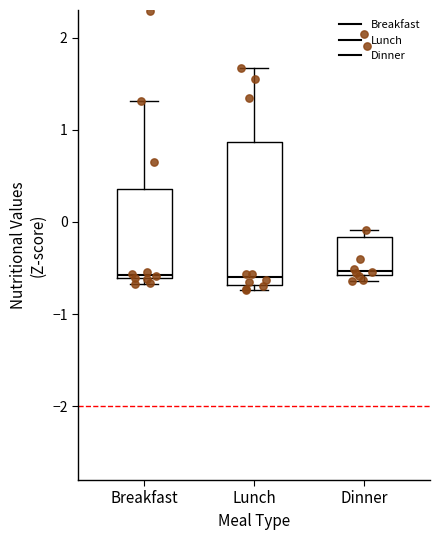

Reading left to right, transcribe this box plot: for each box, give where its median line is, the range the box spans, and where its two whiskers end, as read against the y-axis. The values are not printed on the chart, so give them approximately, as read against the axis.

Breakfast: median -0.6 (just above the box's lower edge), box -0.6 to 0.4, whiskers -0.7 to 1.3
Lunch: median -0.6, box -0.7 to 0.9, whiskers -0.7 (just below the box's lower edge) to 1.7
Dinner: median -0.5, box -0.6 to -0.2, whiskers -0.6 (just below the box's lower edge) to -0.1